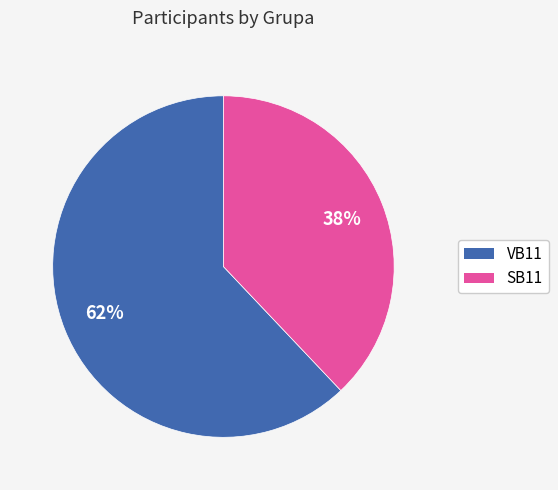

What percentage is the VB11 slice, to the nearest percent?

62%